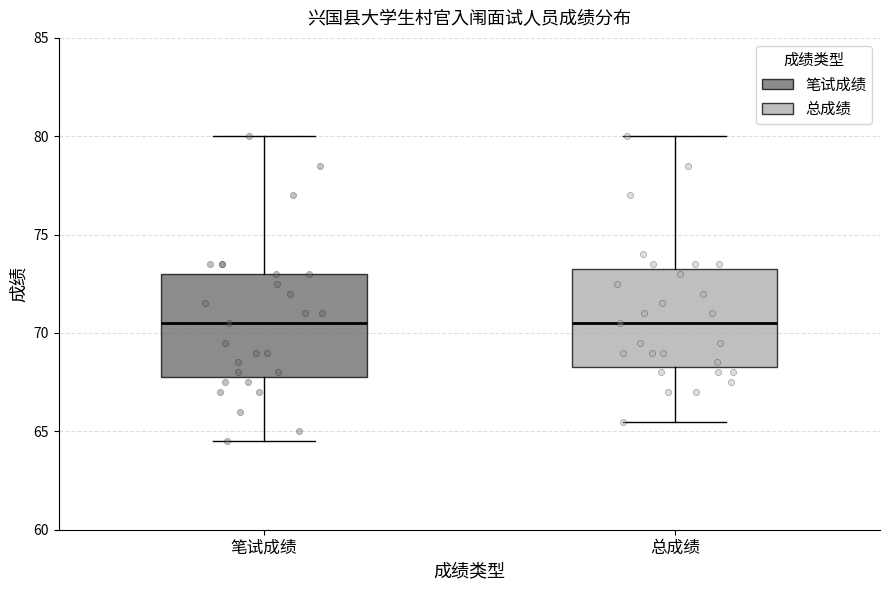

Reading left to right, transcribe this box plot: for each box, give where its median line is, the range the box spans, and where its two whiskers end, as read against the y-axis. The values are not printed on the chart, so give them approximately, as read against the axis.

笔试成绩: median 70.5, box 68.0 to 73.0, whiskers 64.5 to 80.0
总成绩: median 70.5, box 68.5 to 73.5, whiskers 65.5 to 80.0